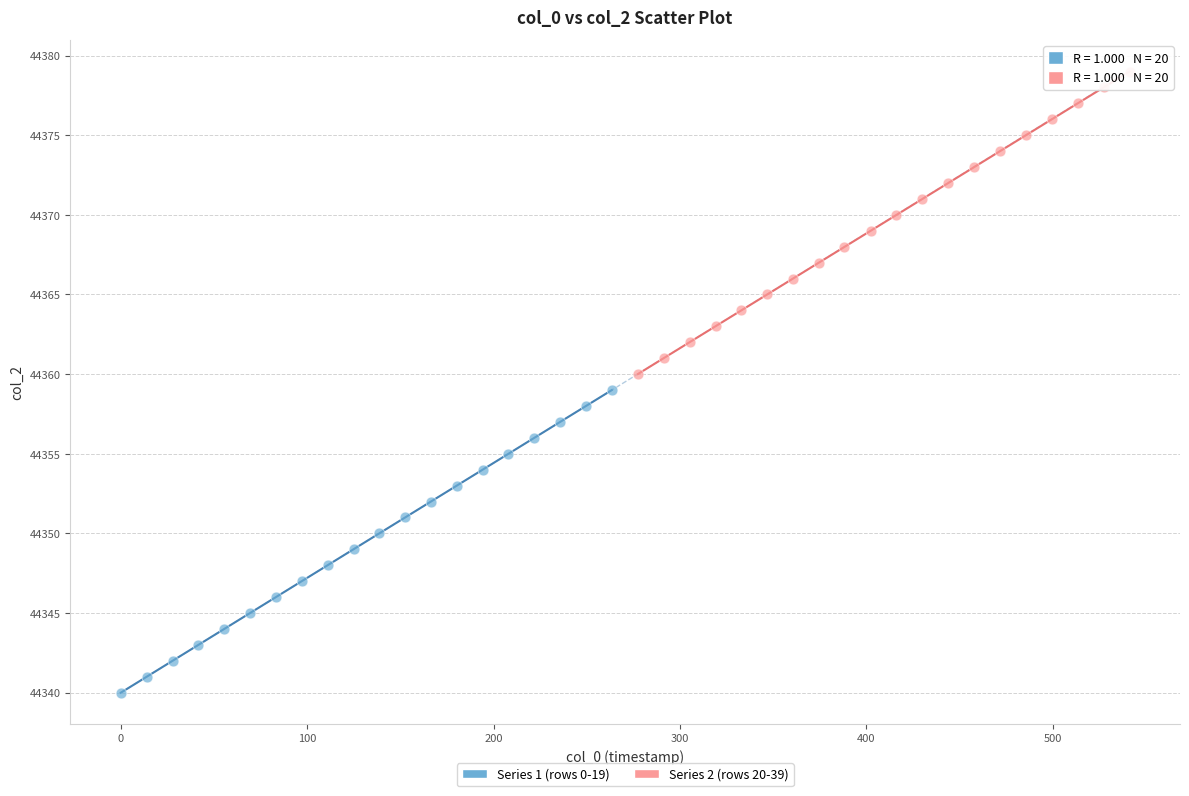

Which series reaches the maximum Y coordinate?

Series 2 (rows 20-39)